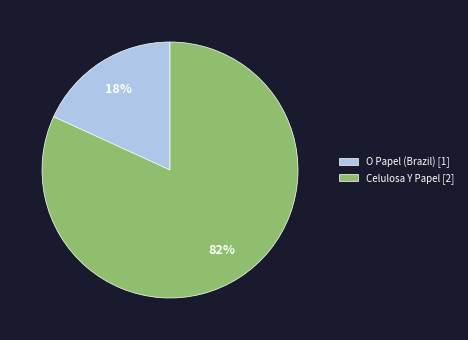

How many segments does this pie chart have?

2